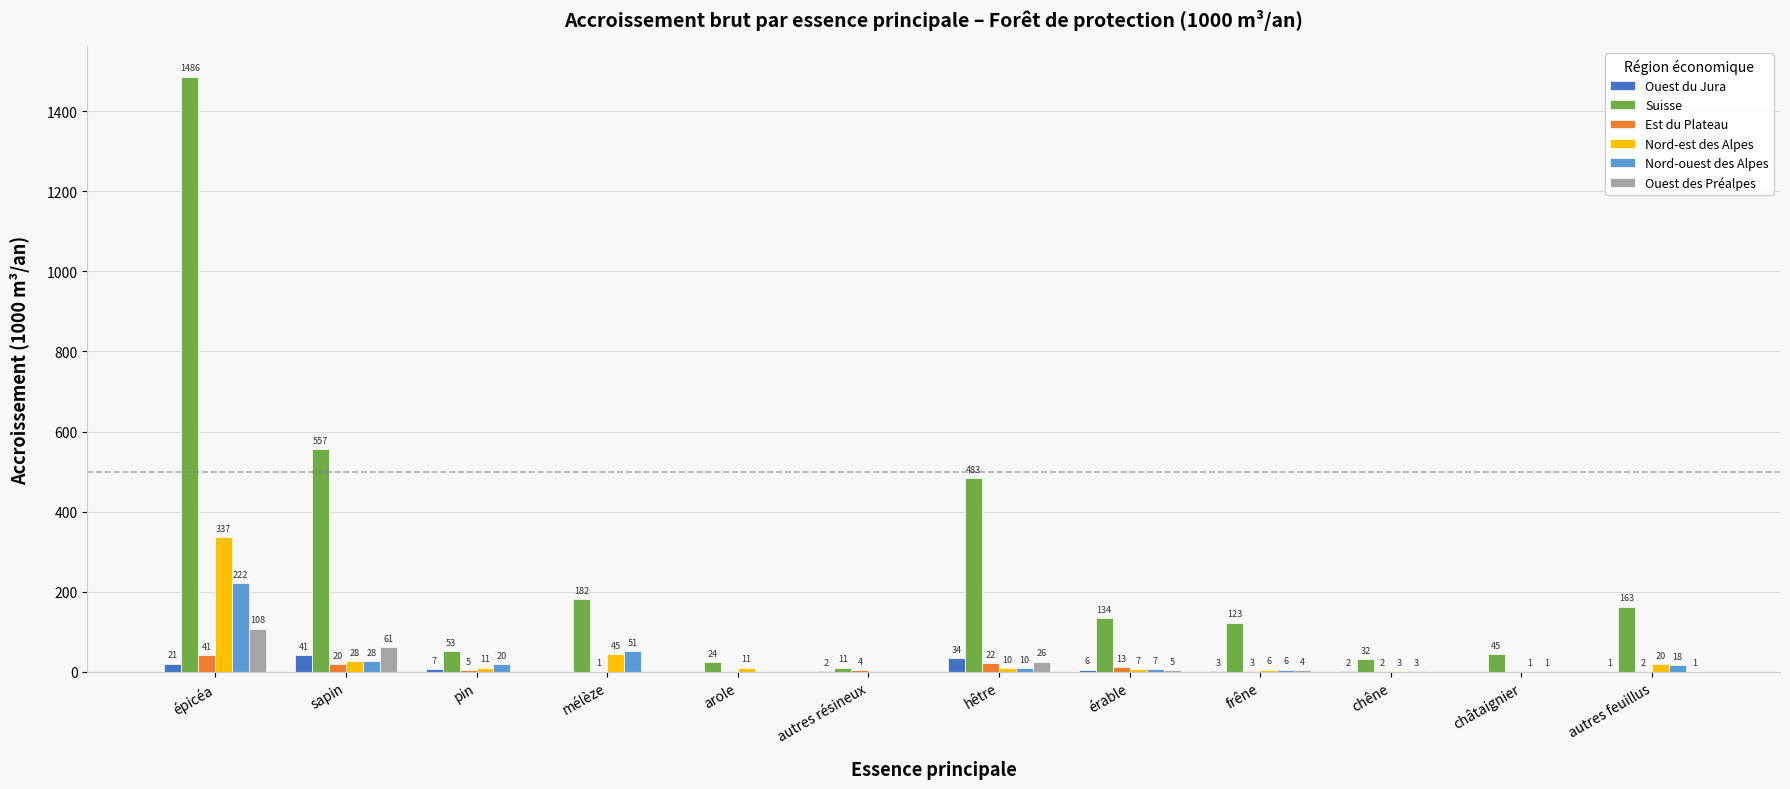

Between pin and arole, which series saw the biggest shift?

Suisse